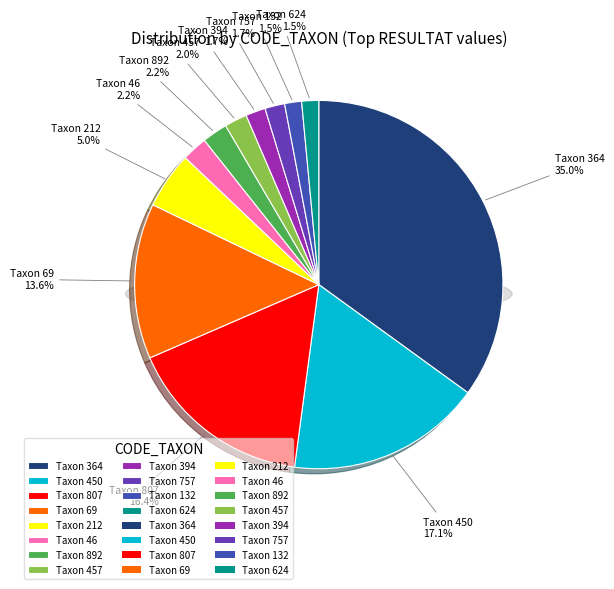

Which has a higher value, 132 or 46?

46